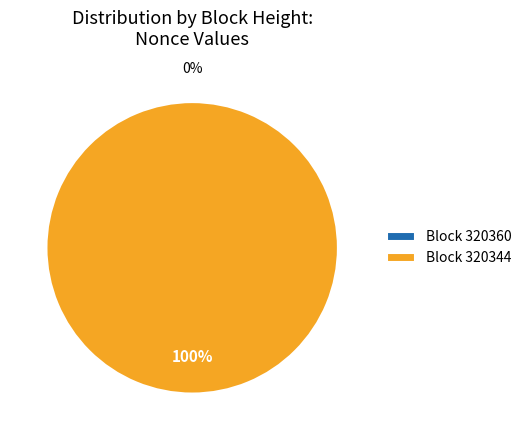

What percentage is the 320344 slice, to the nearest percent?

100%